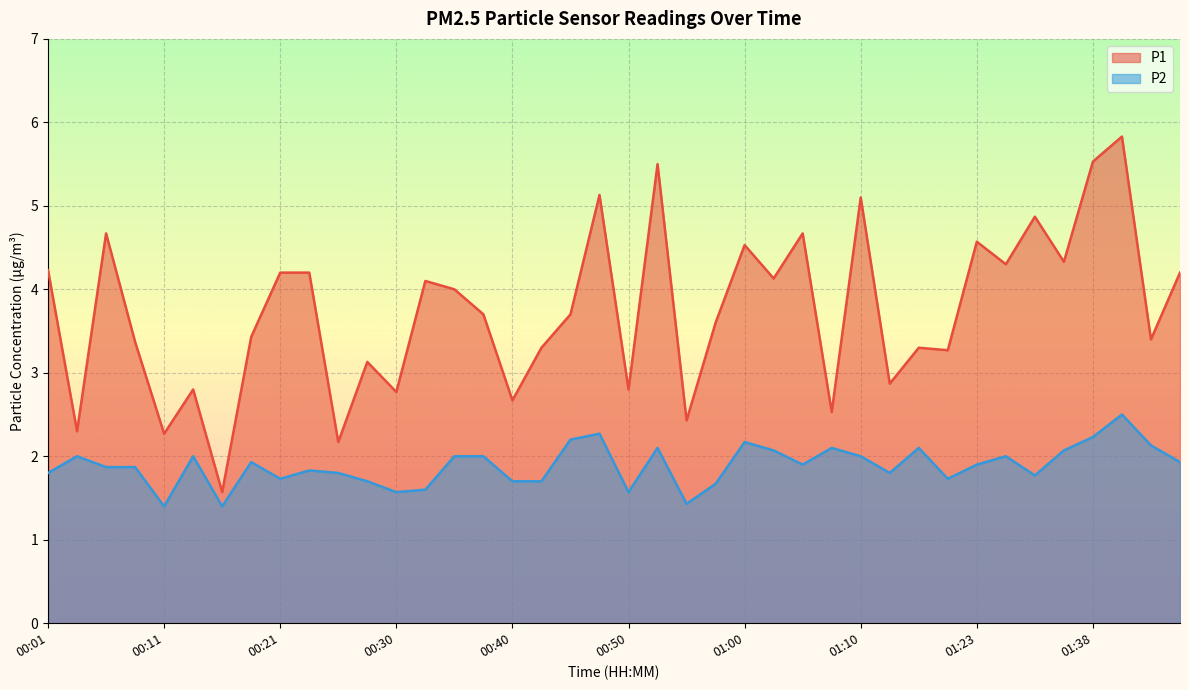

List the series in order of their overall mean, lowest first.

P2, P1